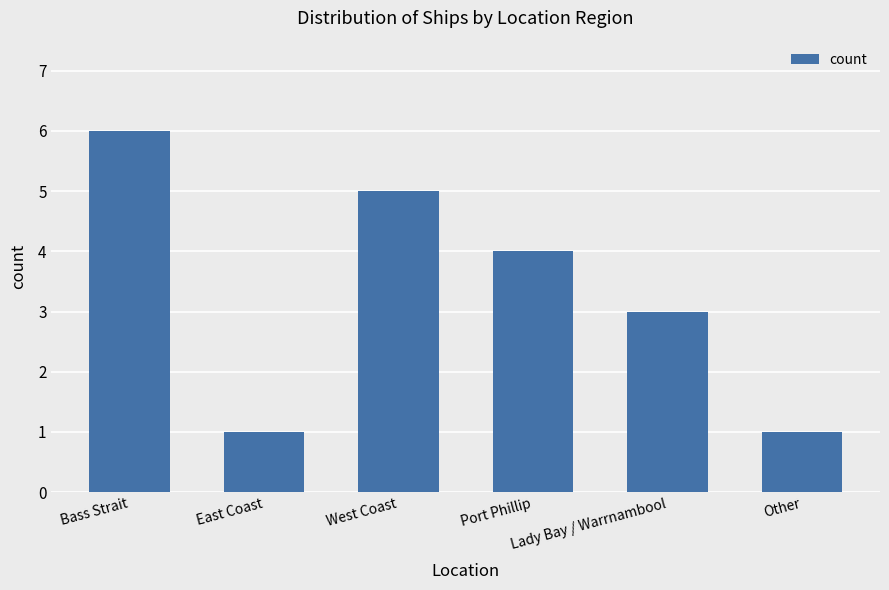

What is the sum of all values?

20